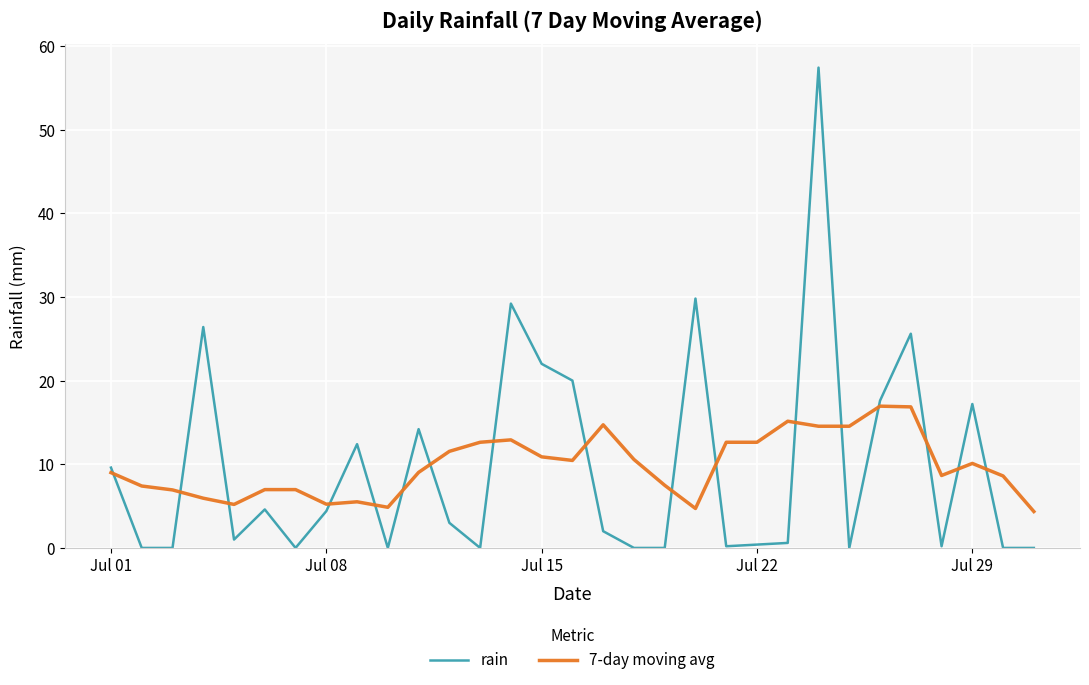

What are all the series names shown in the legend?

rain, 7-day moving avg